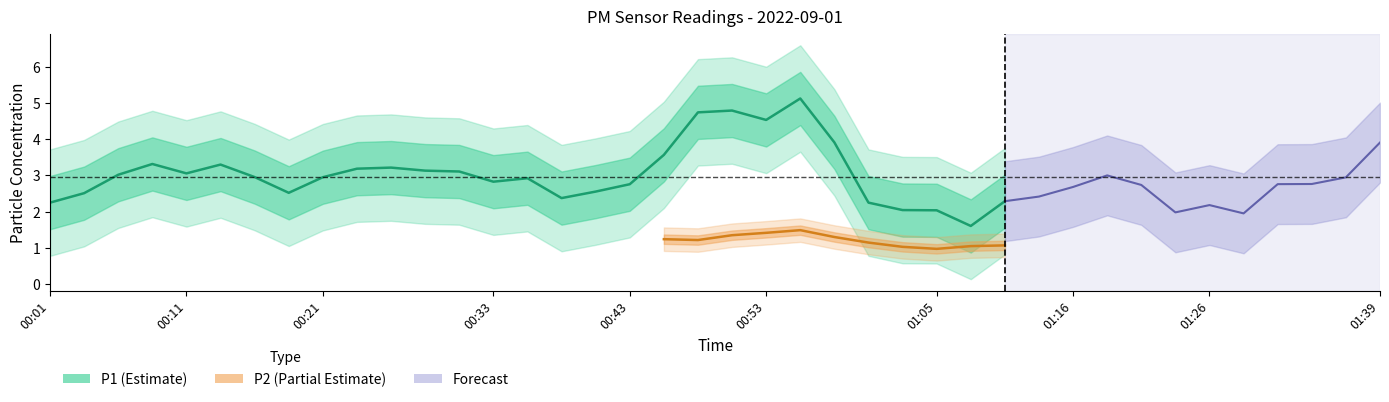

At which category does the chart reach its peak across all series?

00:53